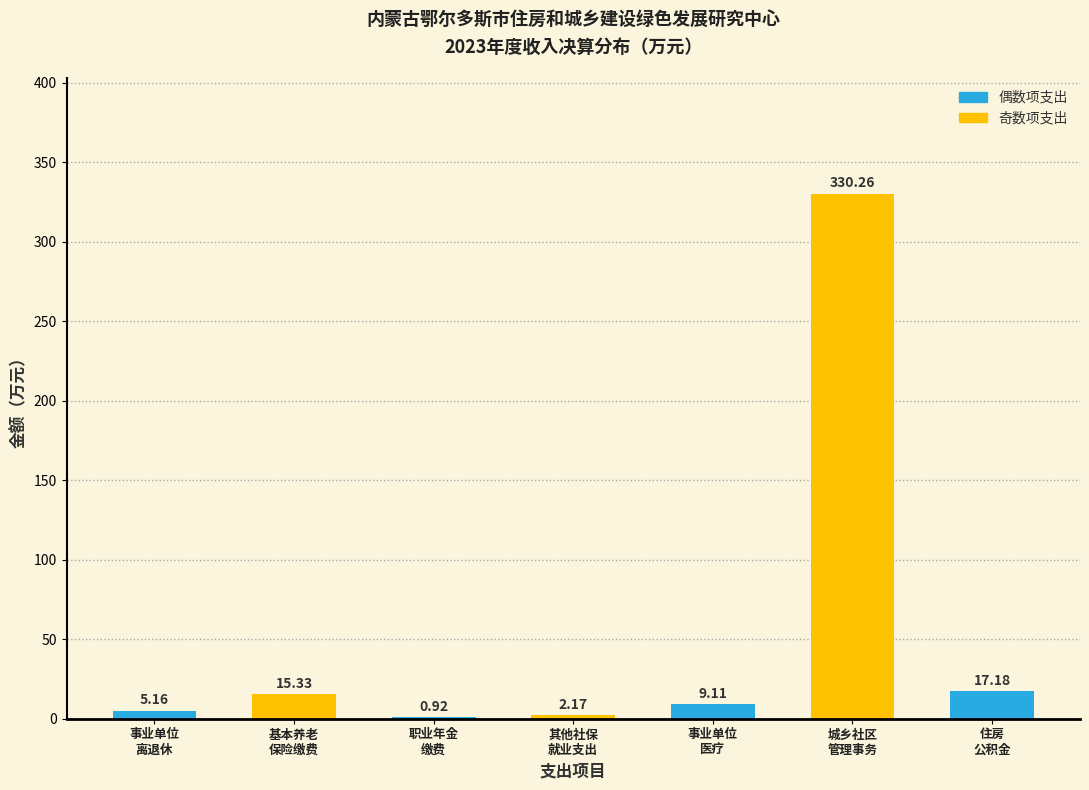

What is the sum of all values?

380.1